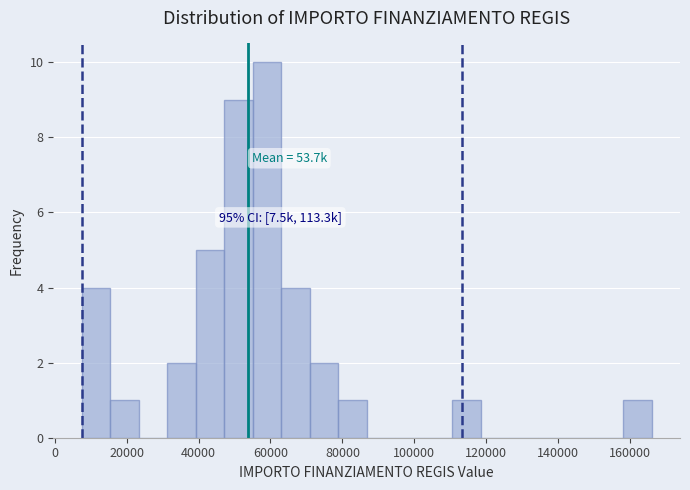

Around what value on the x-axis is the tallest bar? Give the approximate position of its centre, as read against the axis.

60000